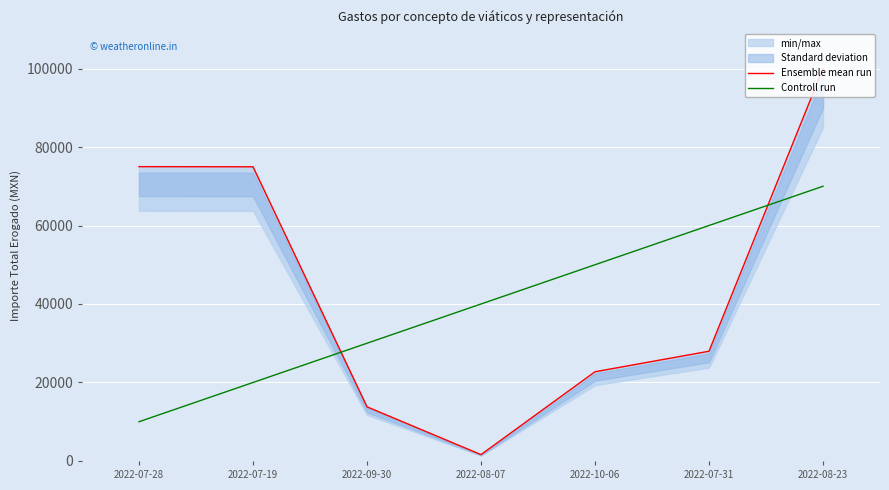

Is it true that Controll run equals 50000.0 at 2022-10-06?

True